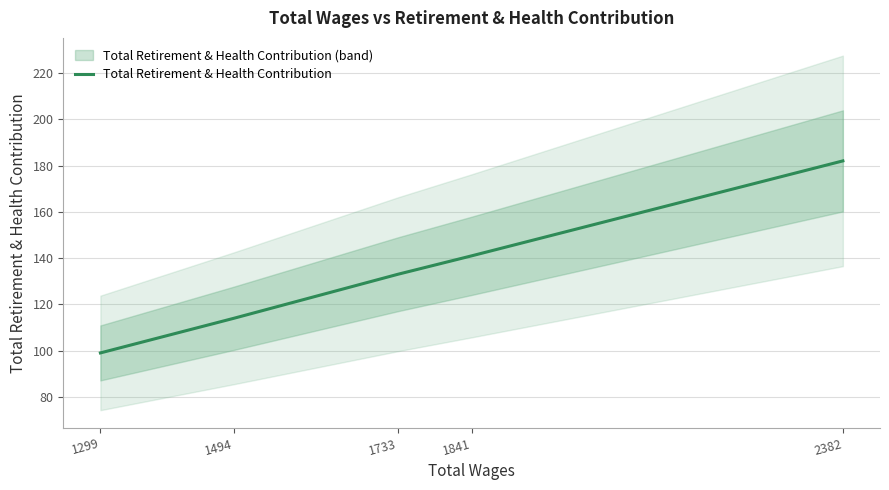

What is the ratio of the value at 2382 to the value at 1733?

1.4